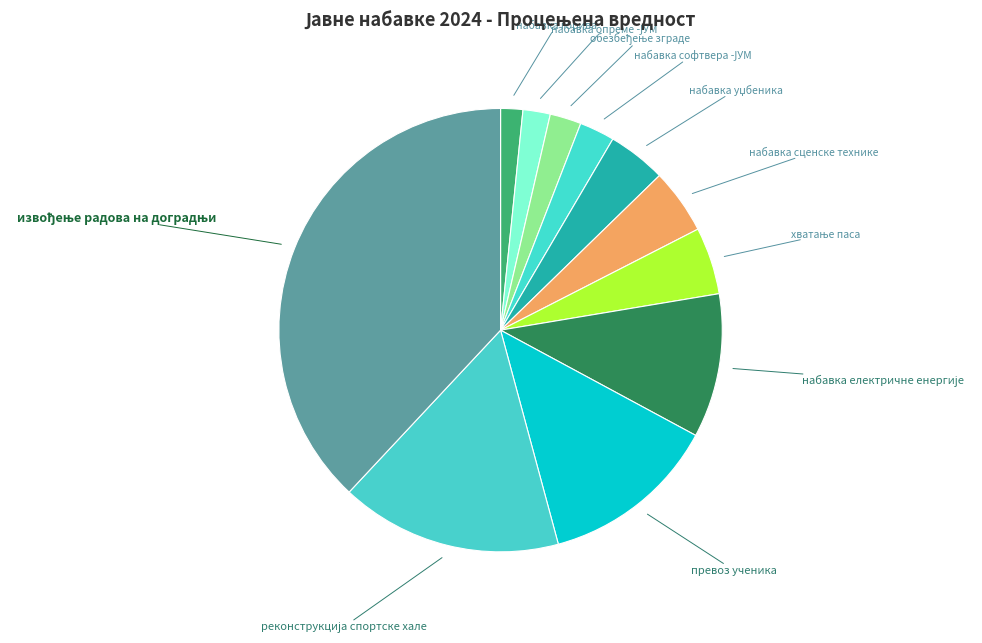

How many slices are in this pie chart?

11